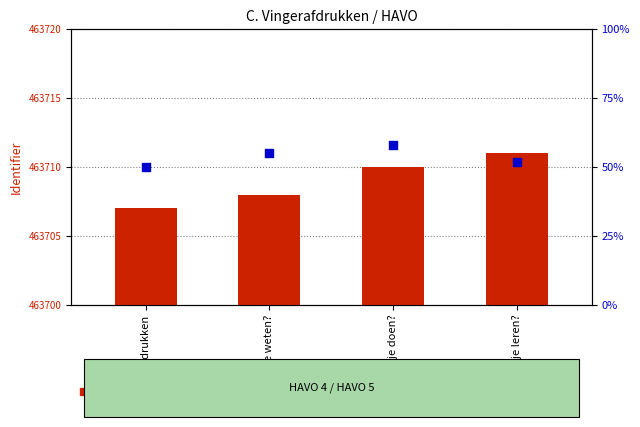

At how many categories does at least one series exceed 127667?

4